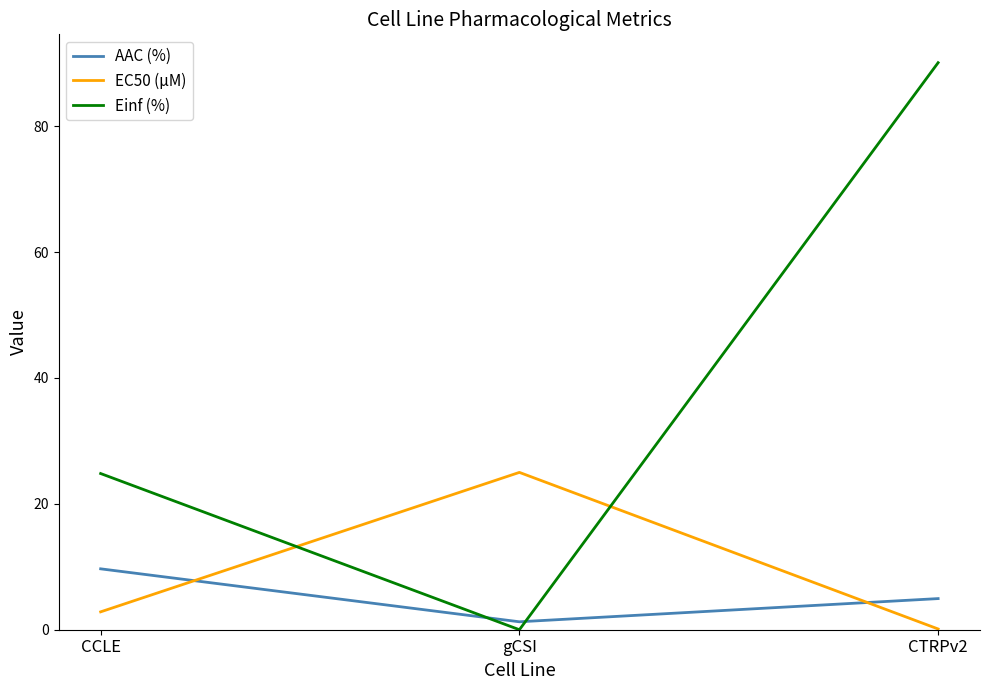

At which category does the chart reach its peak across all series?

CTRPv2